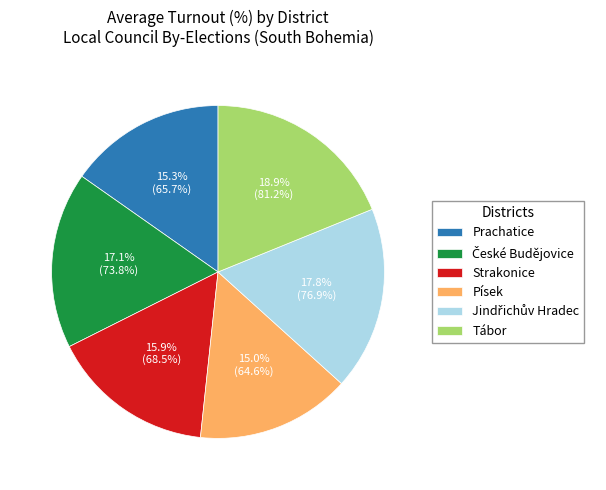

To the nearest percent, what is the average slice percentage?

17%